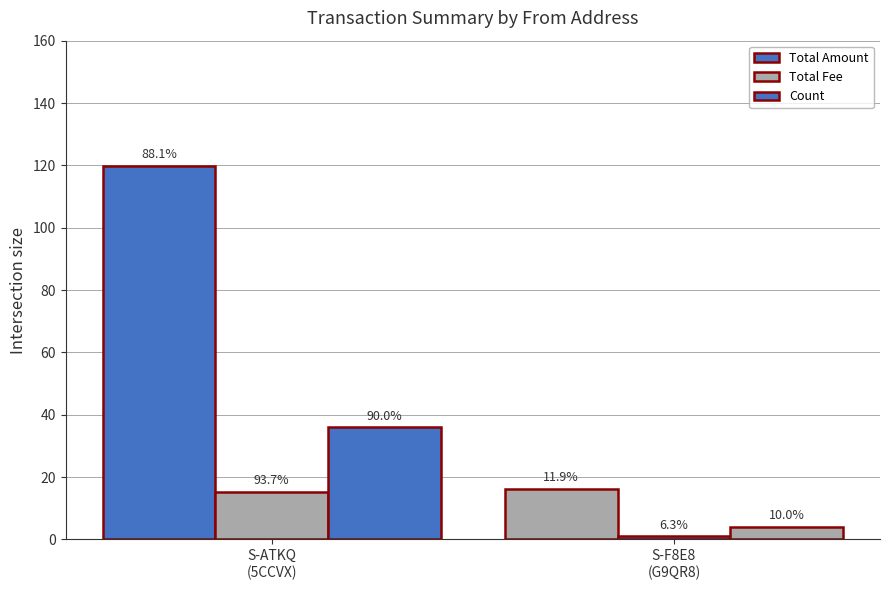

Does the chart contain stacked bars?

No